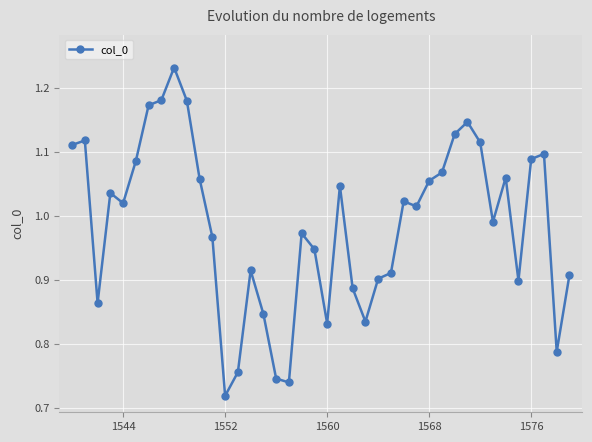

How many values exceed 1?

21